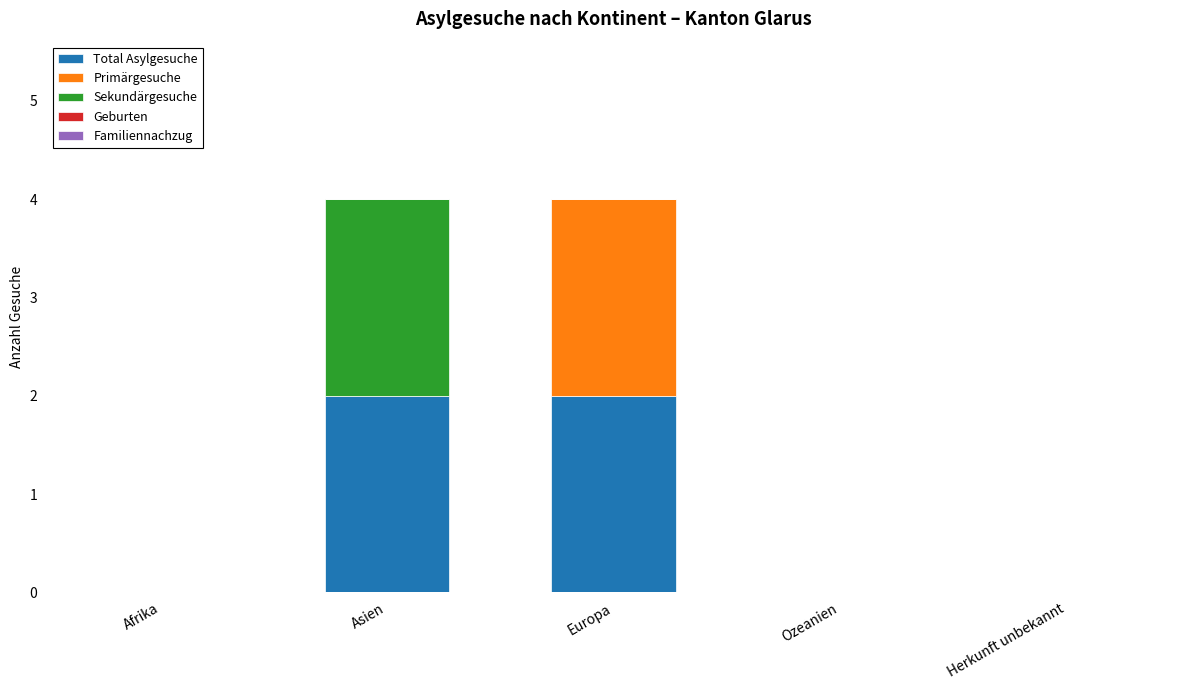

The Total Asylgesuche series shows 1 at Europa. True or false?

False